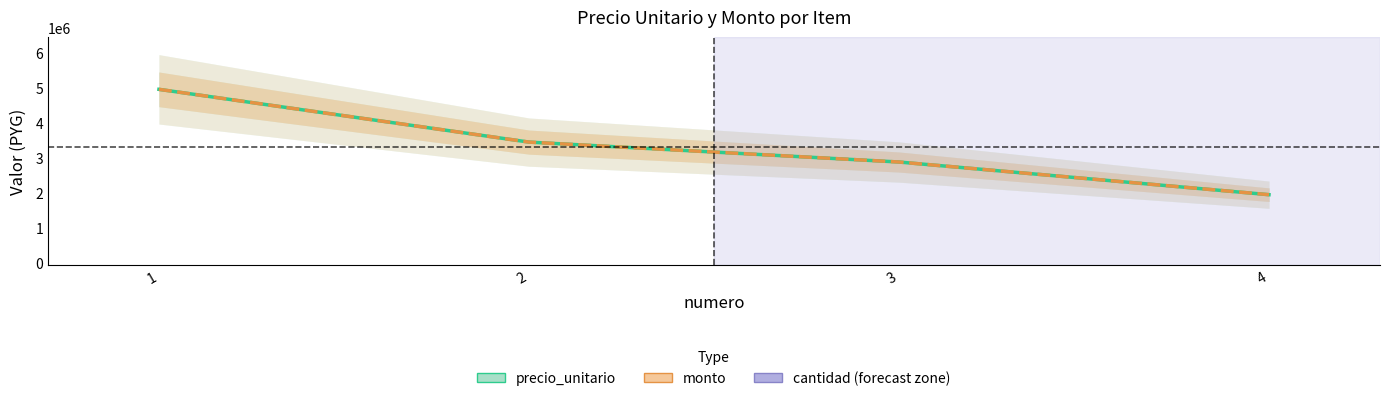

Is it true that precio_unitario equals 2880000 at 3?

True